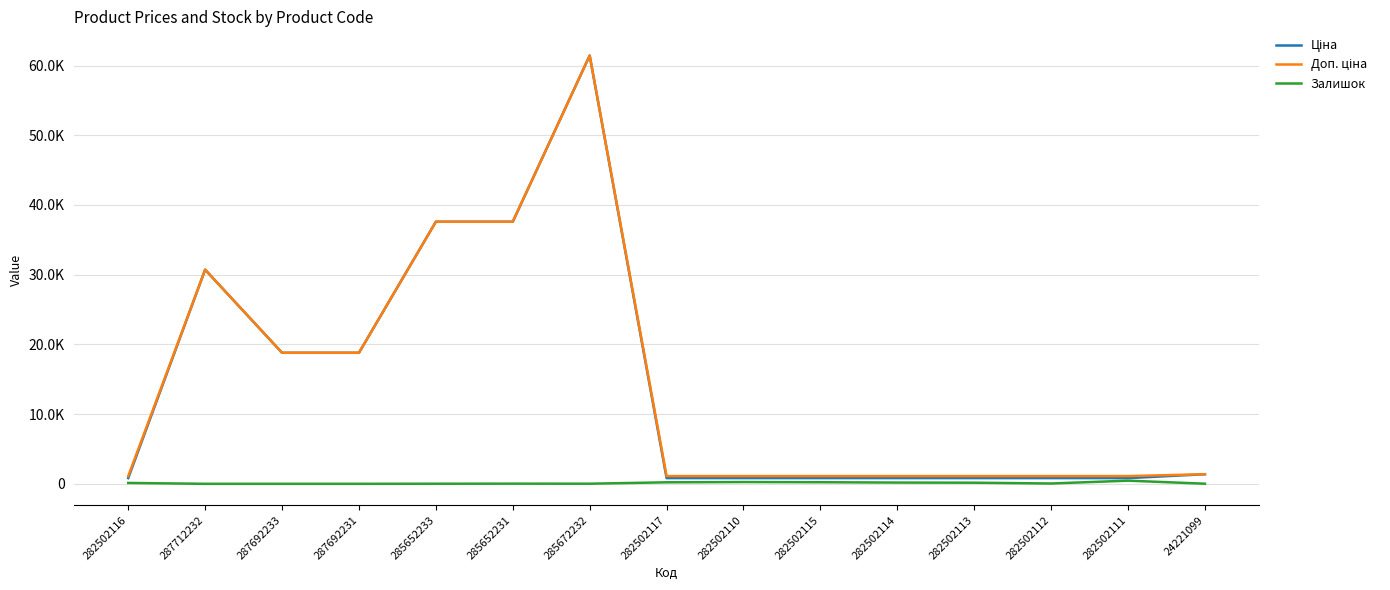

Rank the series by their maximum value, from highest to lowest.

Ціна, Доп. ціна, Залишок